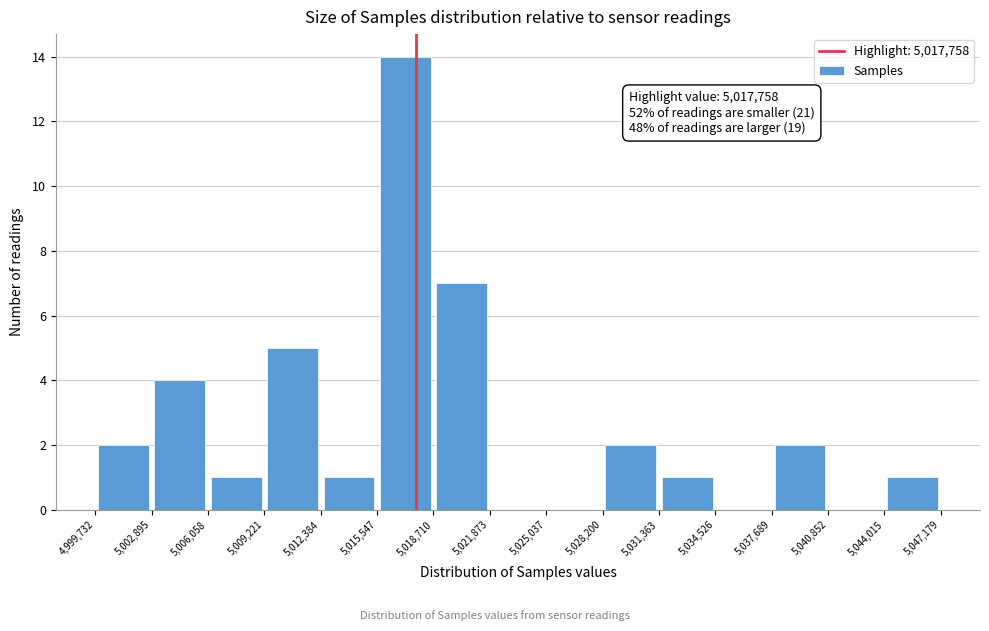

Which range on the x-axis has the tallest bar?

5,015,547 to 5,018,710